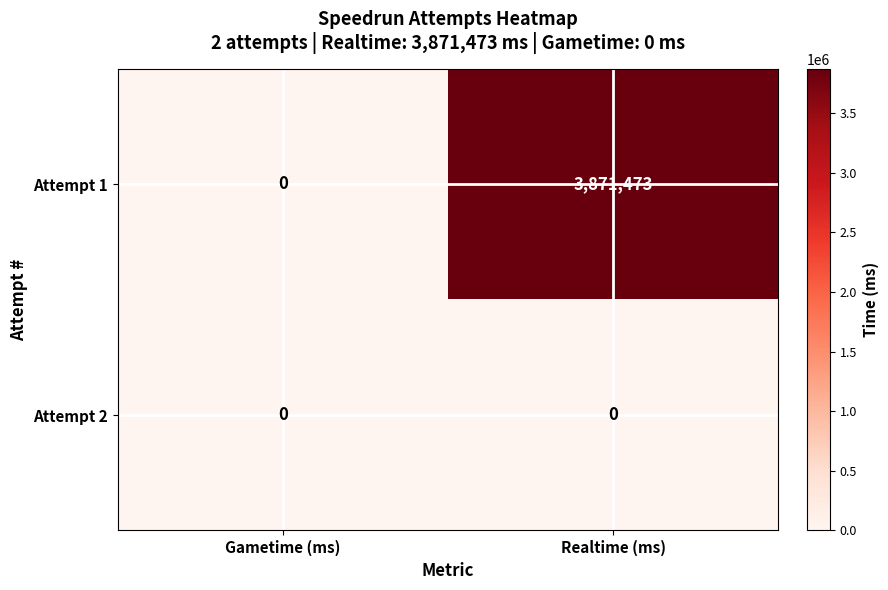

Reading right to left, list all the values displayed in this chart.

Attempt 1: 3871473	0
Attempt 2: 0	0